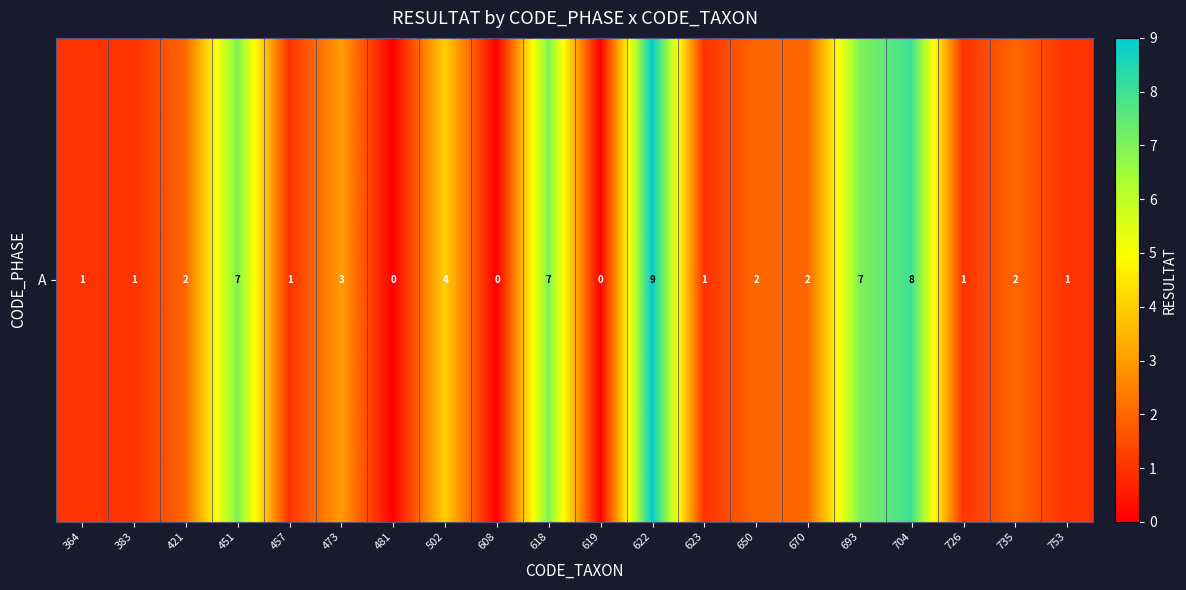

Count the number of categories in the chart.

20